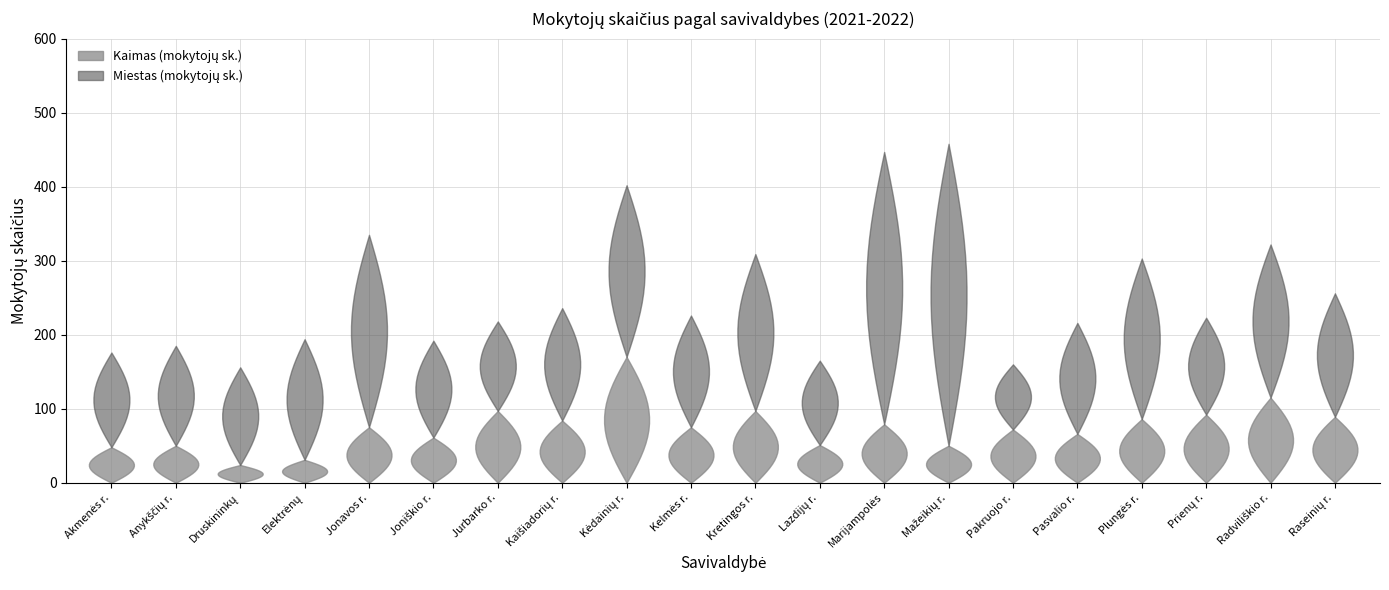

Reading left to right, list all the values displayed in this chart.

Kaimas (mokytojų sk.): Akmenės r.=48	Anykščių r.=50	Druskininkų=24	Elektrėnų=31	Jonavos r.=75	Joniškio r.=61	Jurbarko r.=97	Kaišiadorių r.=84	Kėdainių r.=170	Kelmės r.=75	Kretingos r.=97	Lazdijų r.=51	Marijampolės=79	Mažeikių r.=50	Pakruojo r.=72	Pasvalio r.=66	Plungės r.=86	Prienų r.=92	Radviliškio r.=115	Raseinių r.=89
Miestas (mokytojų sk.): Akmenės r.=128	Anykščių r.=135	Druskininkų=132	Elektrėnų=163	Jonavos r.=260	Joniškio r.=131	Jurbarko r.=121	Kaišiadorių r.=152	Kėdainių r.=232	Kelmės r.=151	Kretingos r.=212	Lazdijų r.=114	Marijampolės=368	Mažeikių r.=408	Pakruojo r.=88	Pasvalio r.=150	Plungės r.=217	Prienų r.=131	Radviliškio r.=207	Raseinių r.=167